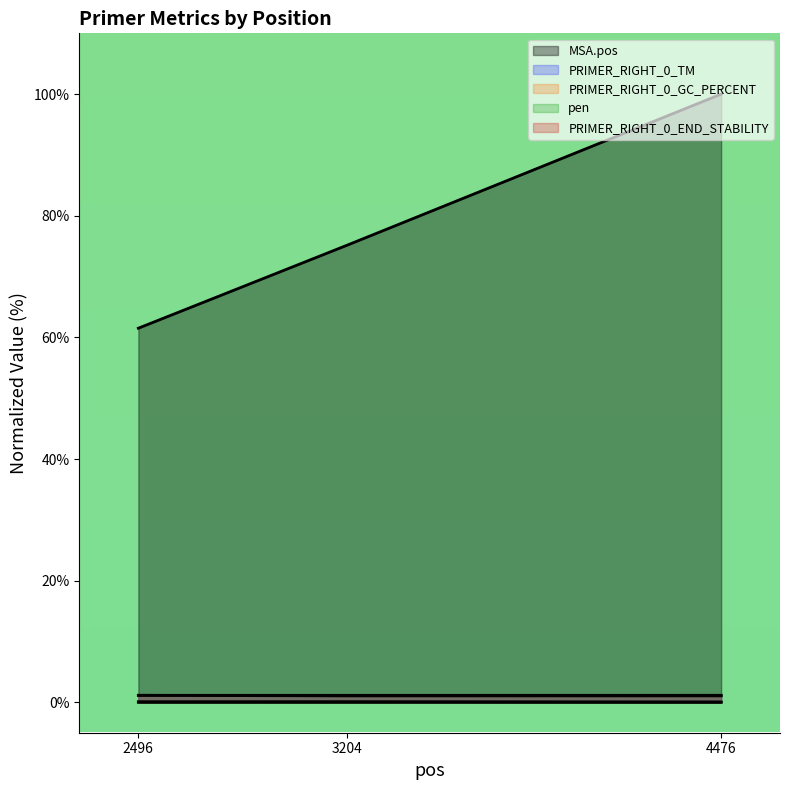

What is the minimum value for PRIMER_RIGHT_0_TM?

1.2